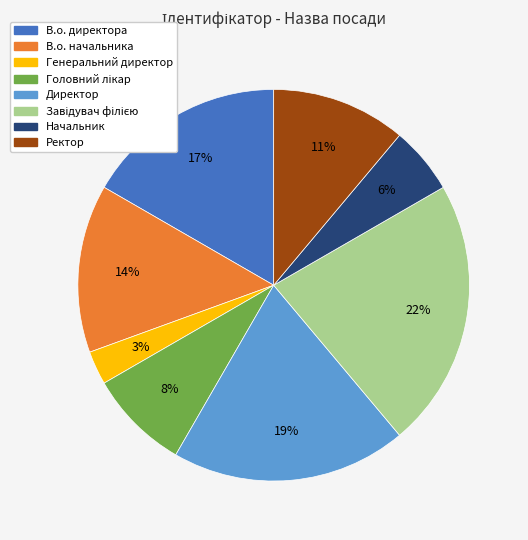

The Начальник slice represents 12% of the pie. True or false?

False